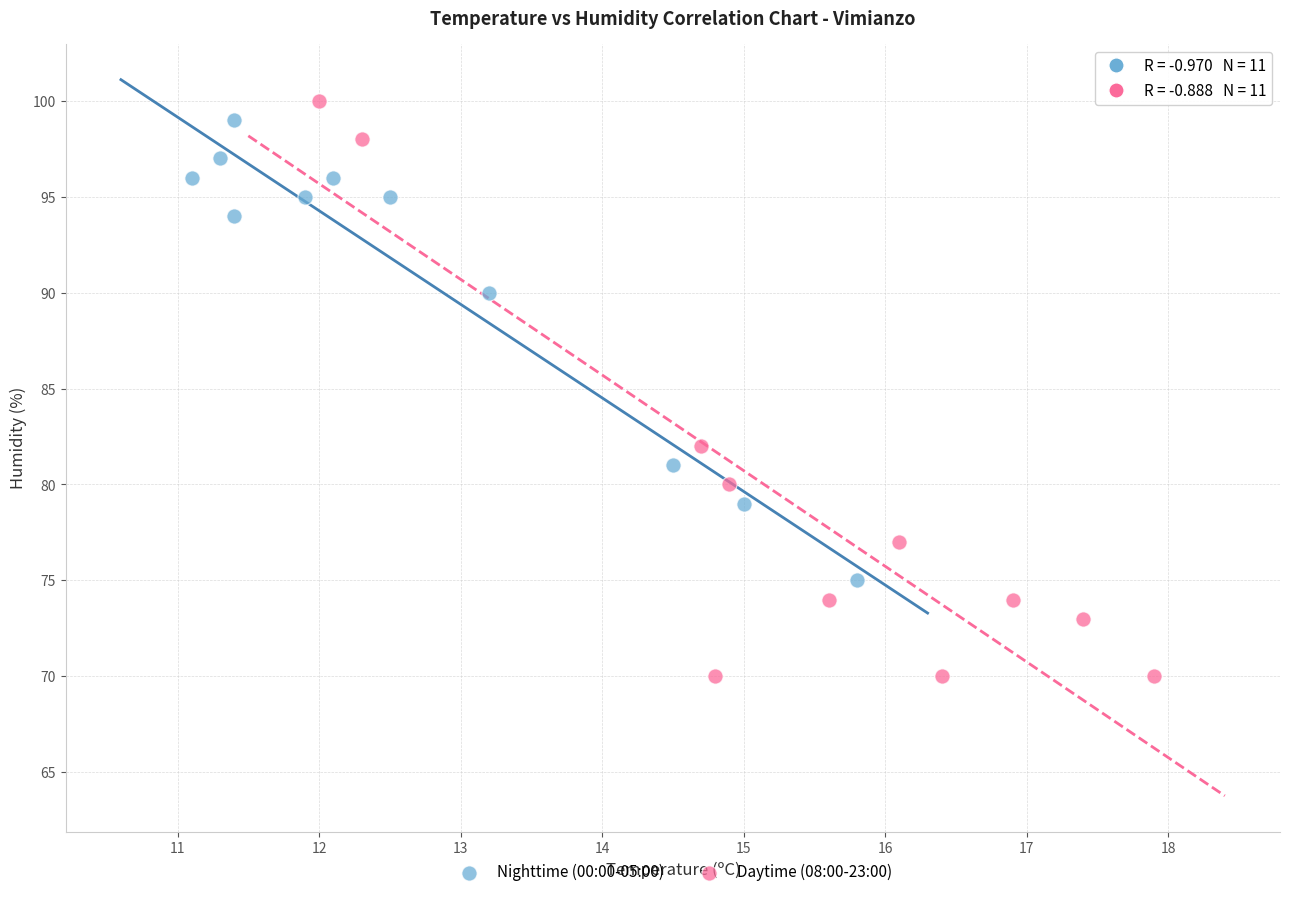

Which series has the widest spread of Y values?

Daytime (08:00-23:00)